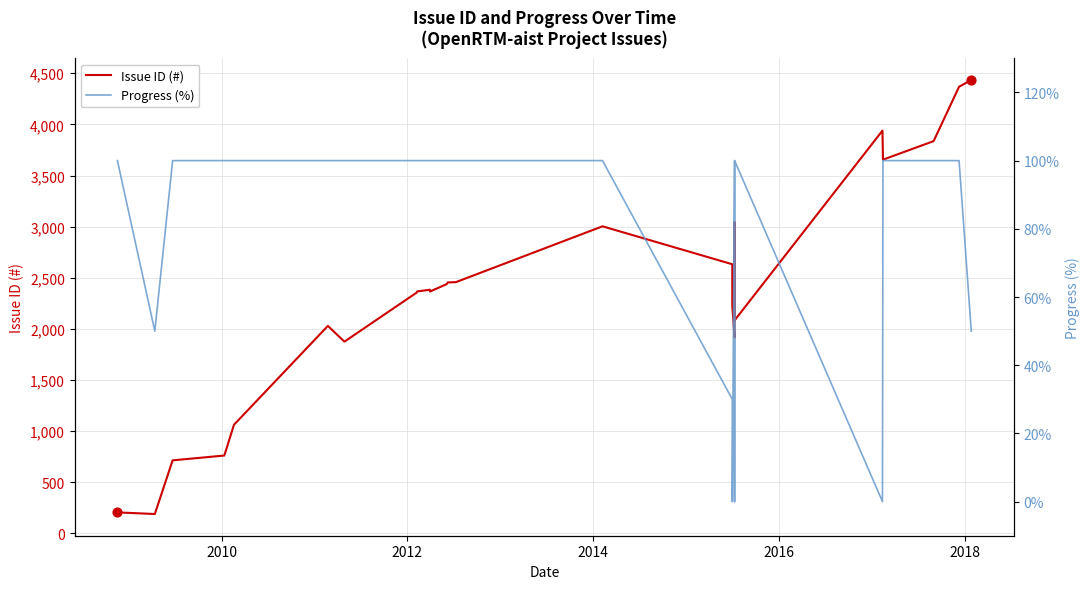

Is the value of Issue ID (#) at 23 greater than the value of Progress (%) at 9?

Yes